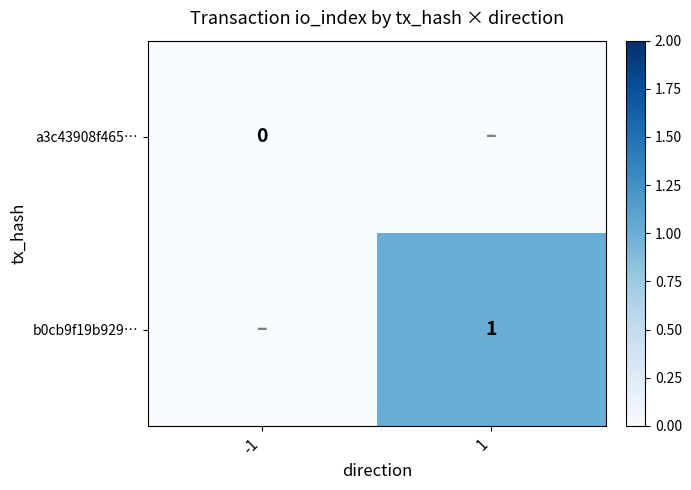

The value of b0cb9f19b929… at 1 is 0. True or false?

False